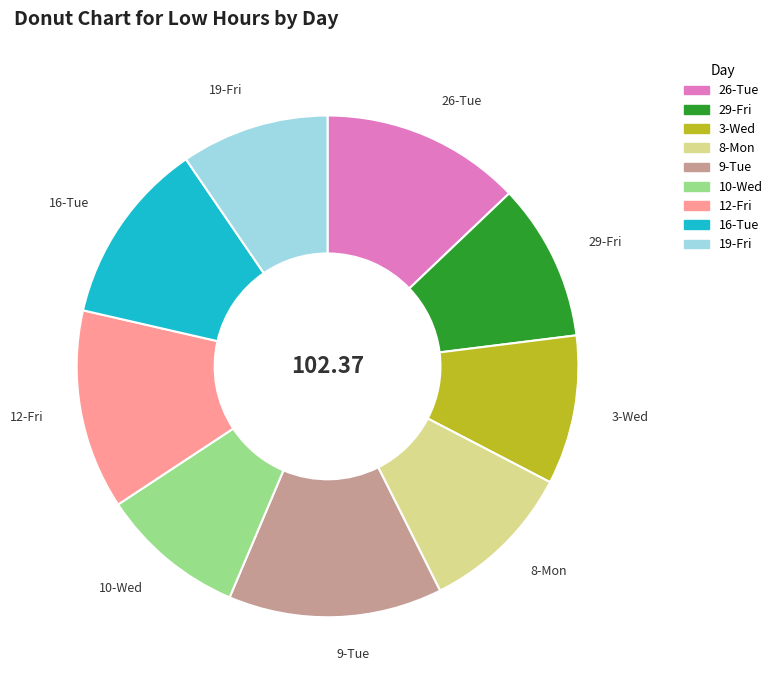

Is 29-Fri the majority of the pie?

No